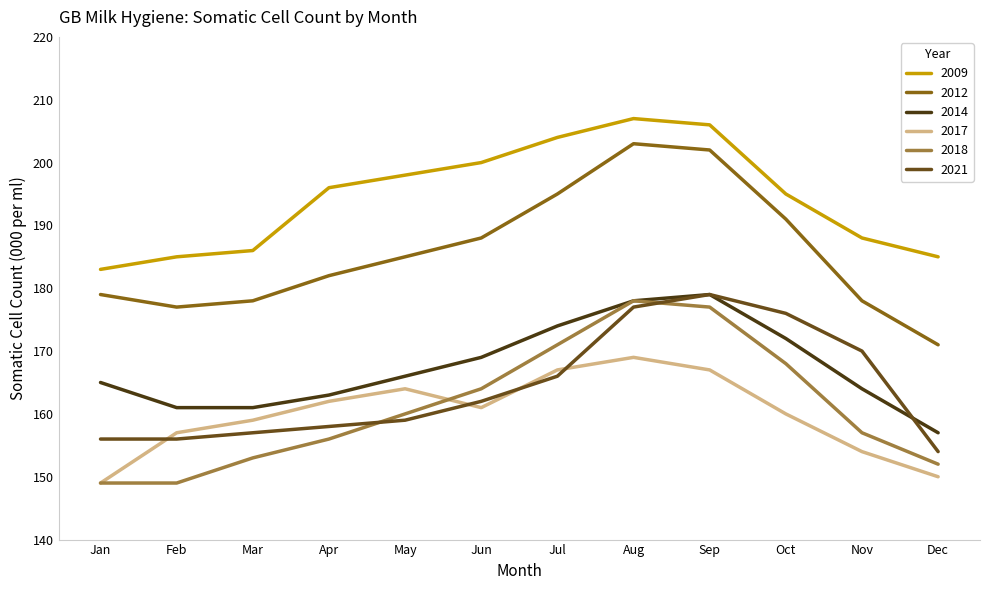

What is the smallest value displayed?

149